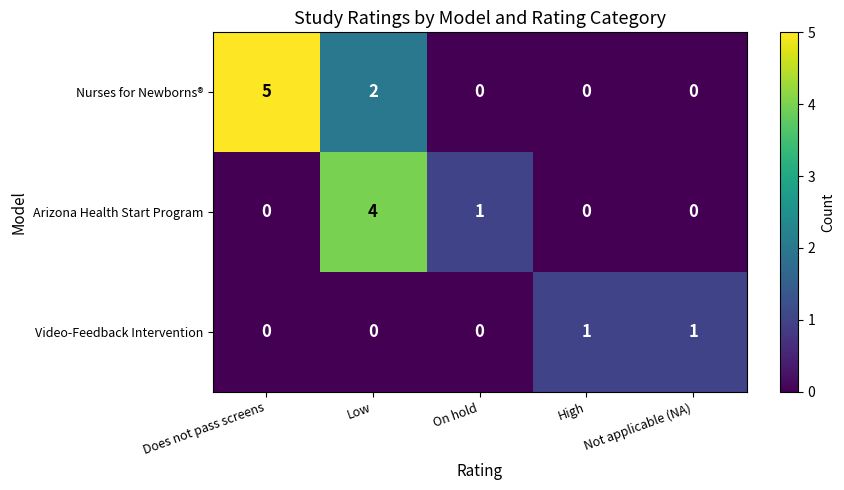

Reading right to left, list all the values displayed in this chart.

Nurses for Newborns®: 0	0	0	2	5
Arizona Health Start Program: 0	0	1	4	0
Video-Feedback Intervention: 1	1	0	0	0